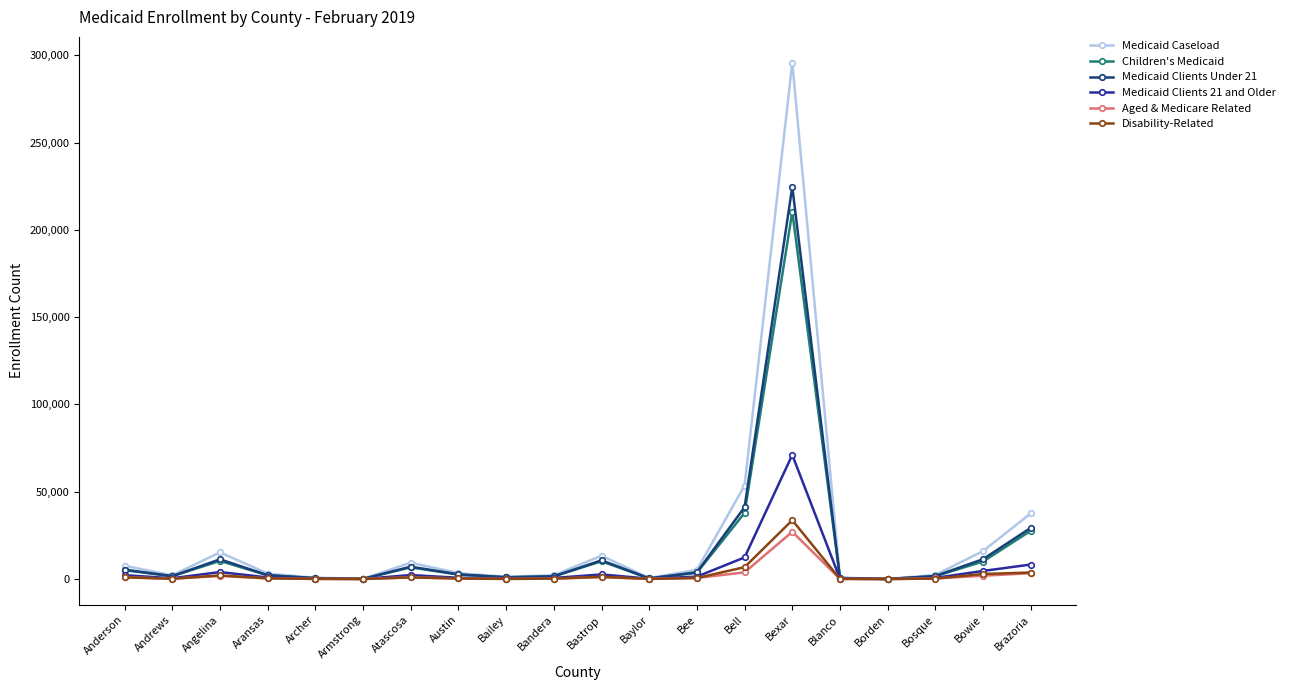

What is the label of the 7th point from the right?

Bell